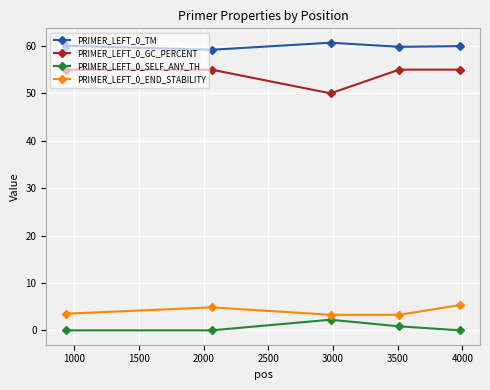

Does the chart display data point markers on the line(s)?

Yes